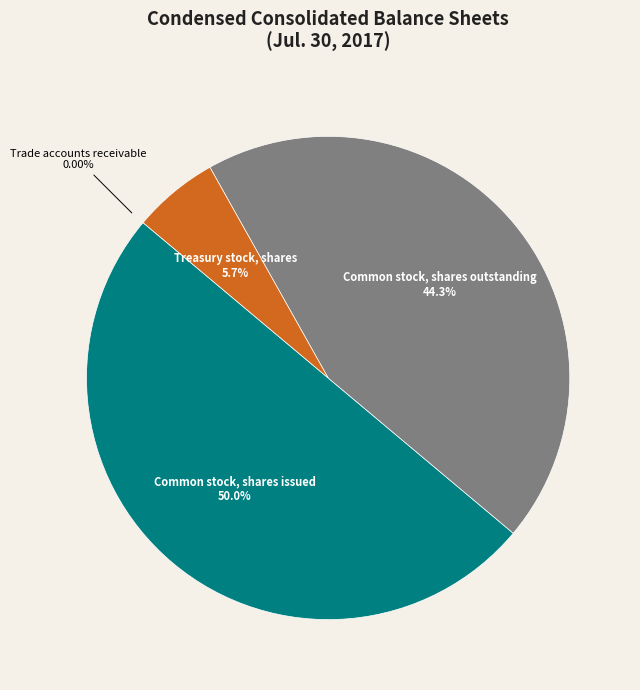

True or false: Treasury stock, shares accounts for 1% of the total.

False